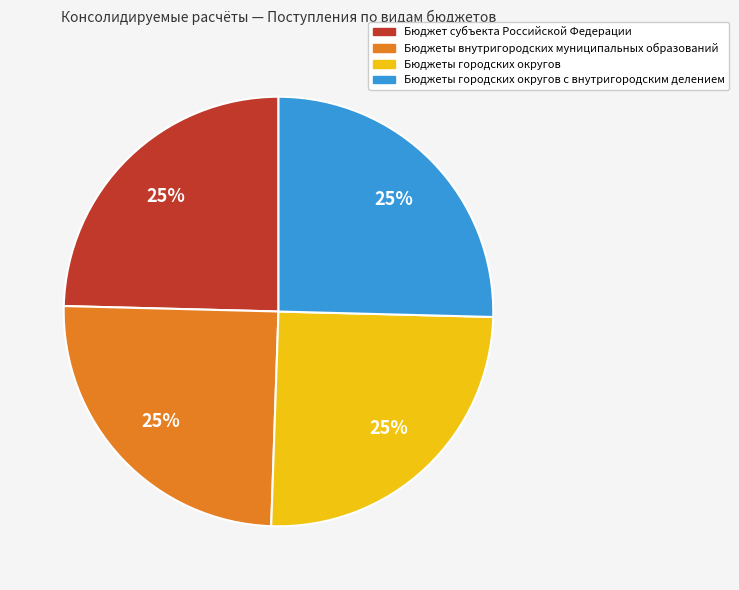

How many slices are in this pie chart?

4